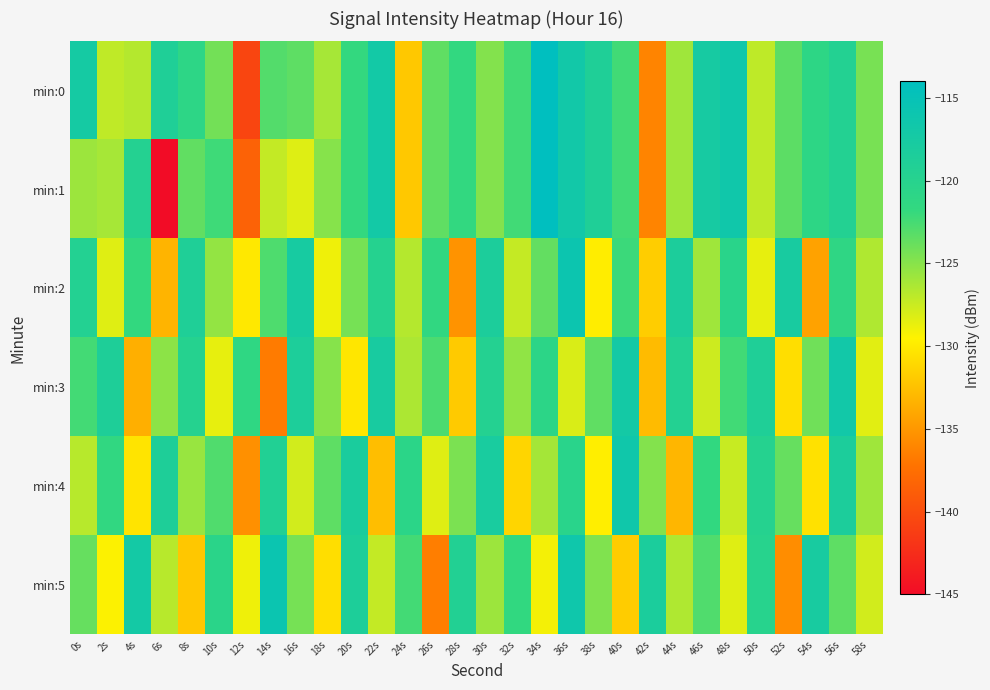

Which has a higher value, 26s or 32s?

32s